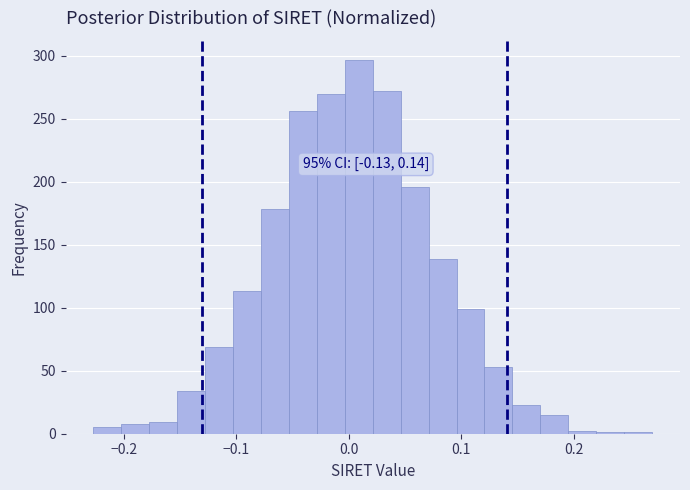

Read against the x-axis, roughly where is the centre of the tallest bar?

0.01